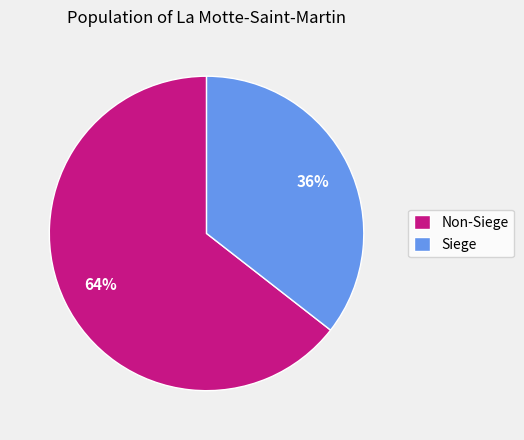

To the nearest percent, what is the average slice percentage?

50%